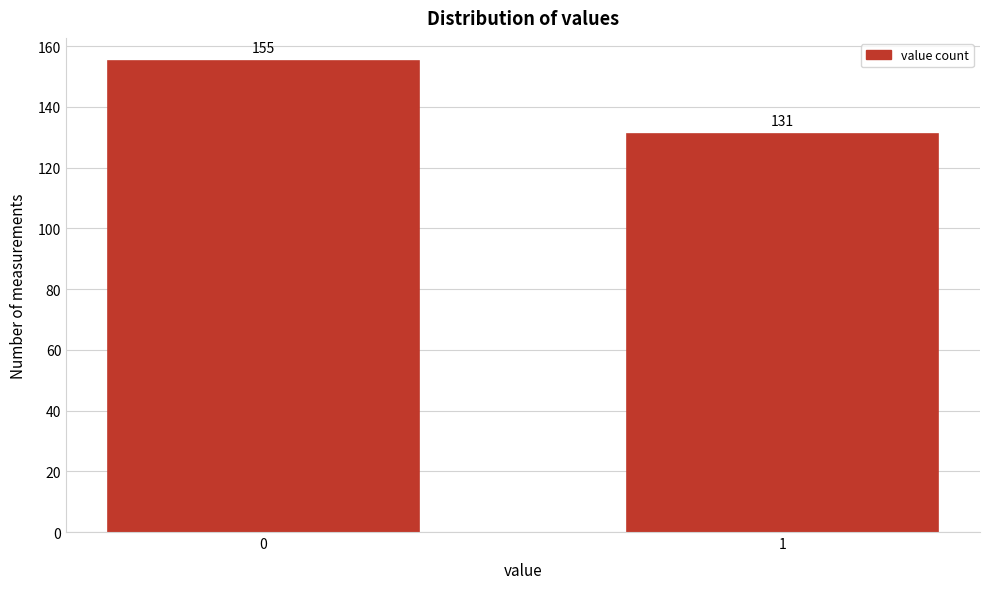

Reading left to right, what are all the values shown in this chart?

0=155	1=131